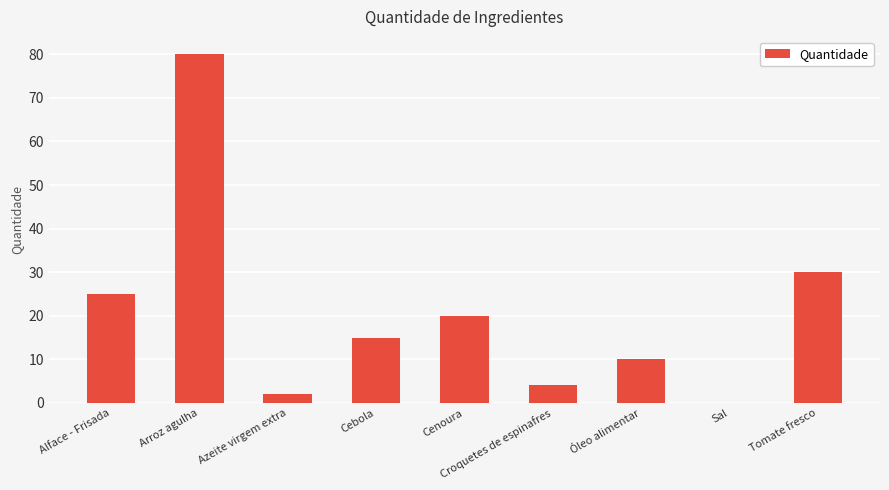

Are the bars horizontal?

No